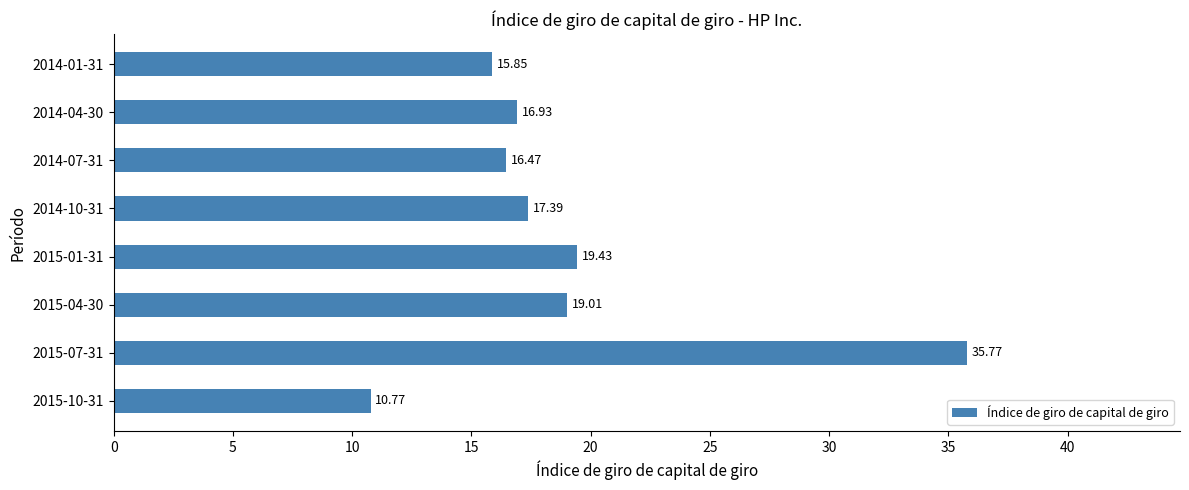

Approximately how many times larger is the value at 2015-10-31 compared to 2014-07-31?

0.7